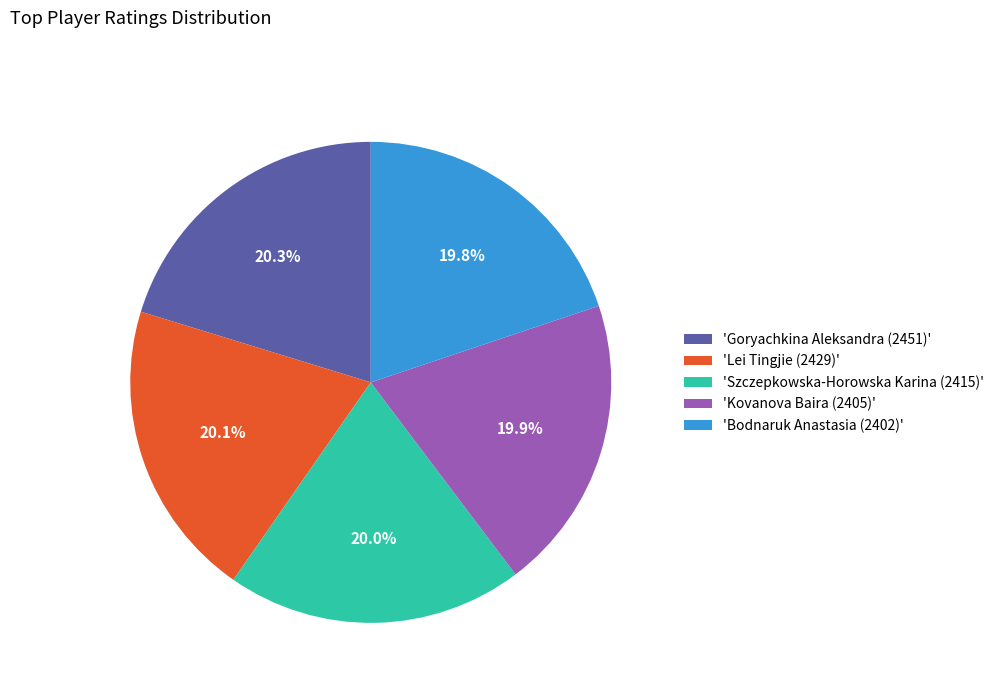

What percentage is NOT represented by 'Kovanova Baira (2405)'?

80.1%